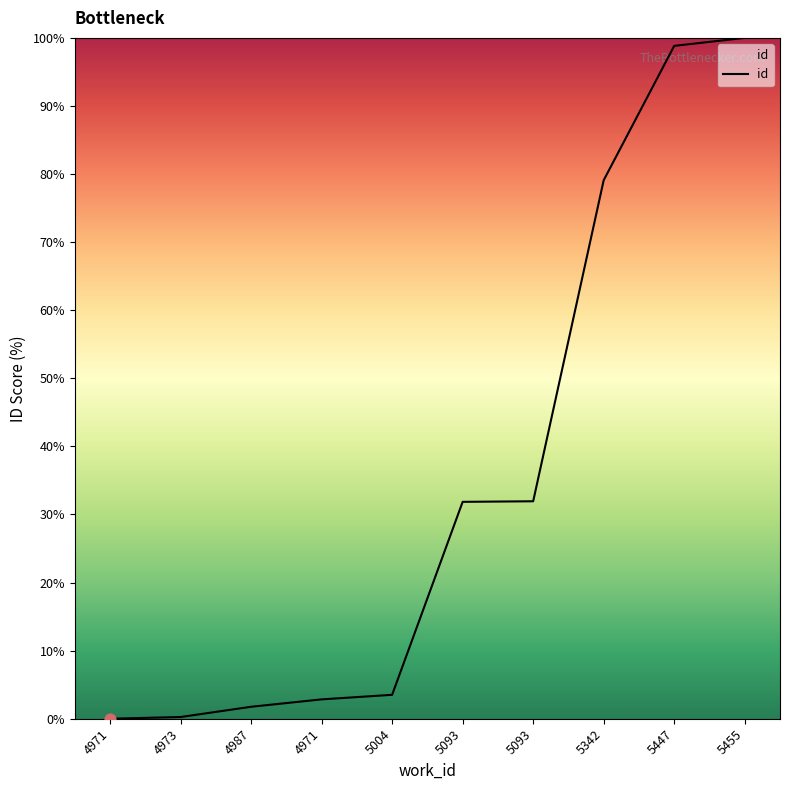

What is the ratio of the value at 5455 to the value at 4987?

57.0